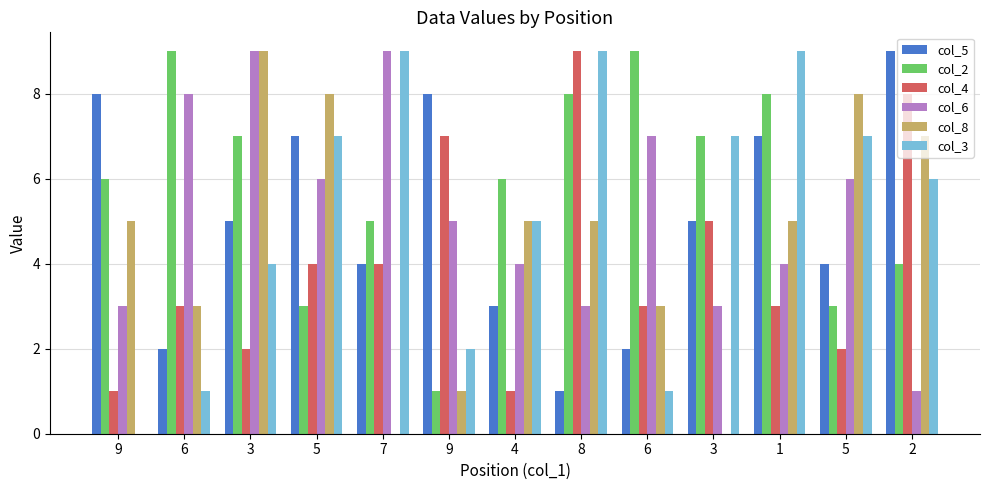

What are all the series names shown in the legend?

col_5, col_2, col_4, col_6, col_8, col_3